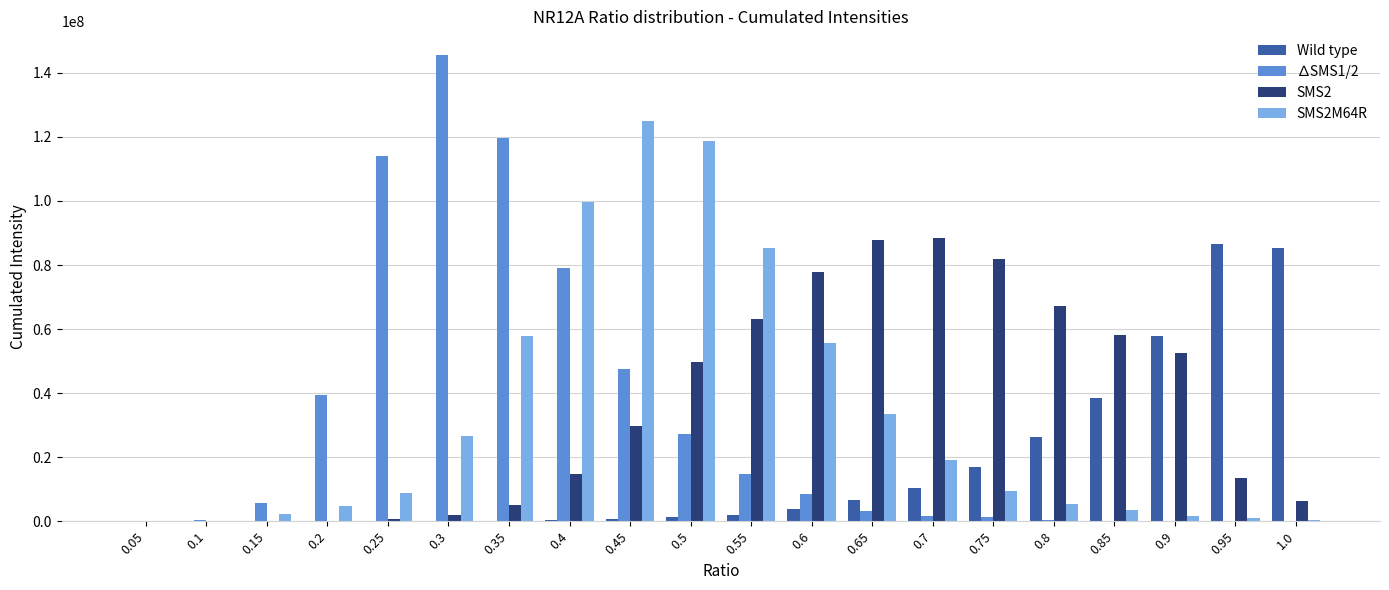

At which category is the sum across all series the highest?

0.45